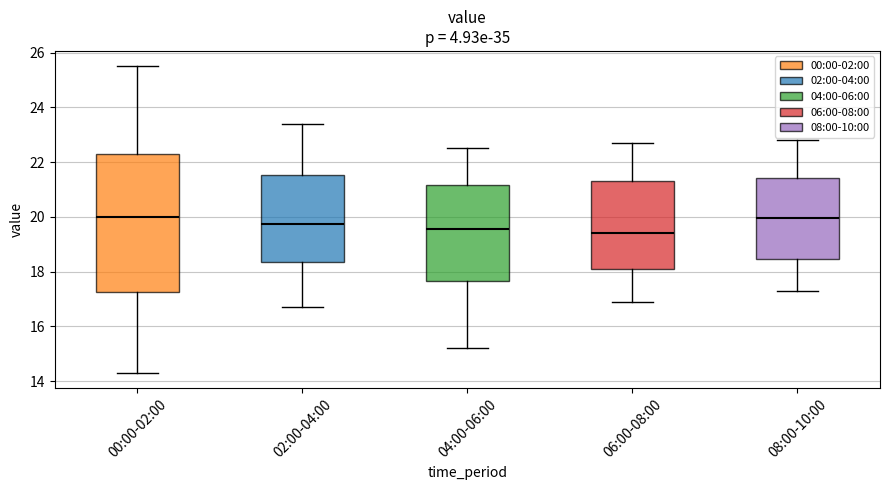

Which box is the tallest, from its lower edge to its upper edge?

00:00-02:00